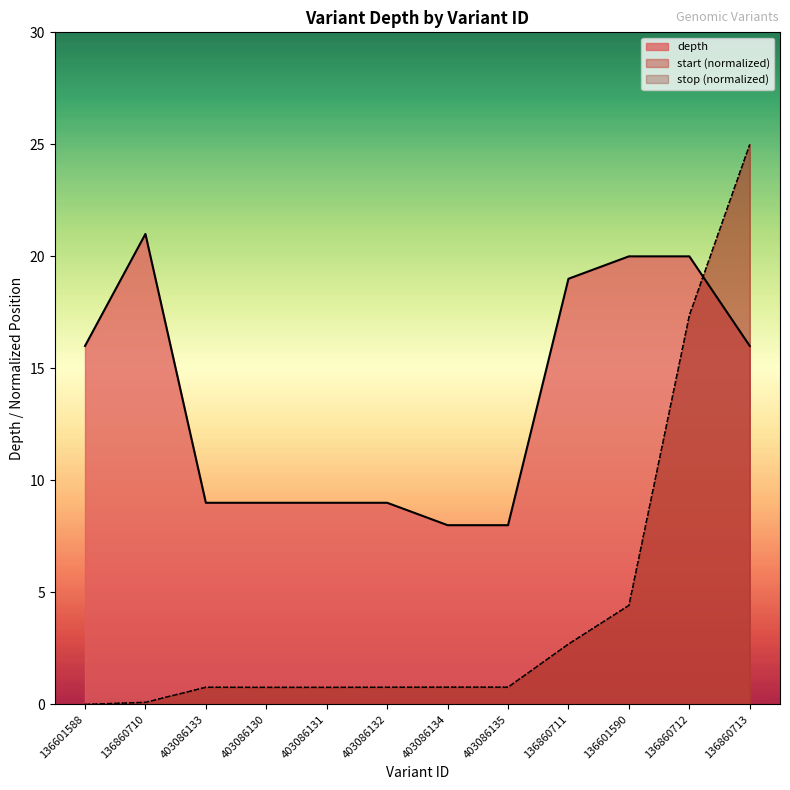

Is it true that stop equals 0.8 at 403086135?

True